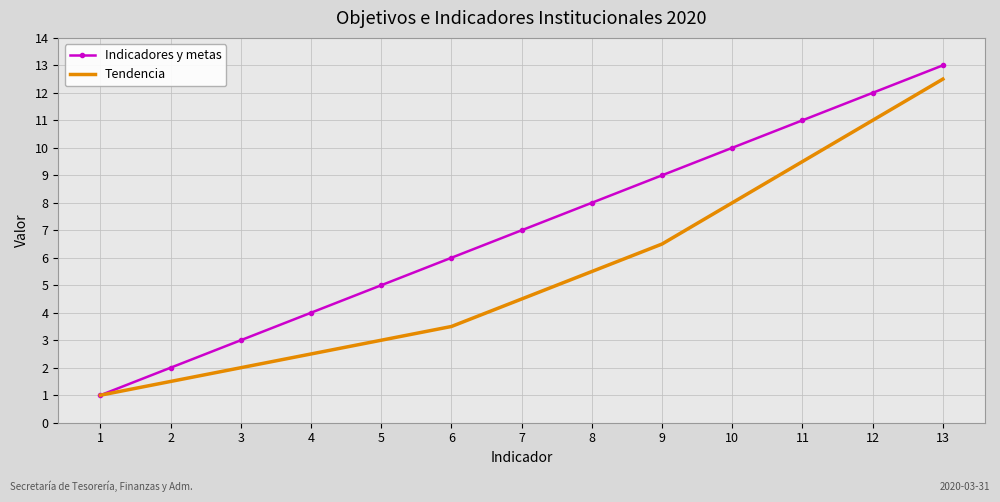

List the labels in order of Tendencia value, largest first.

13, 12, 11, 10, 9, 8, 7, 6, 5, 4, 3, 2, 1